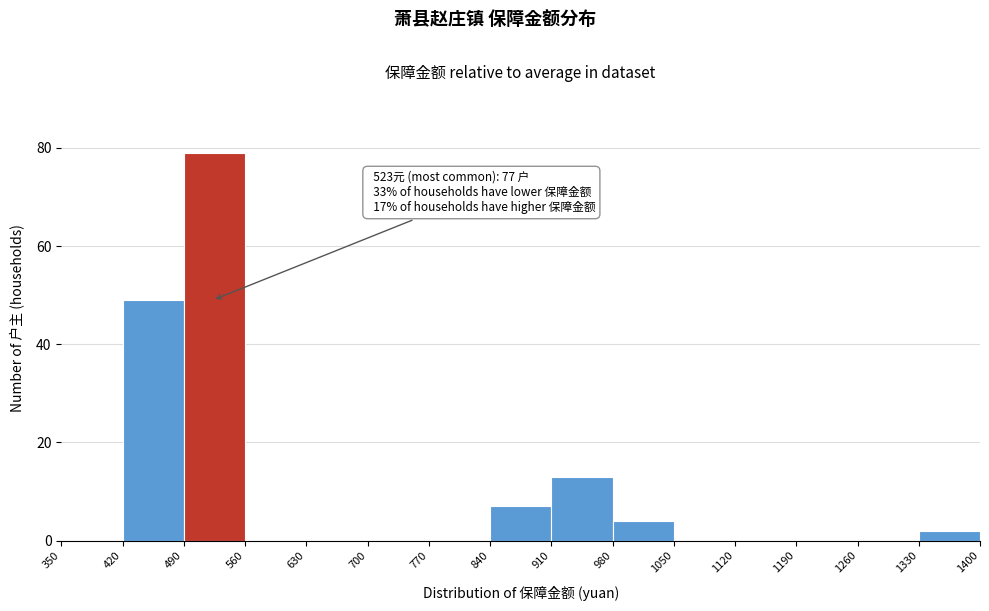

Over which range of the x-axis is the bar tallest?

490 to 560